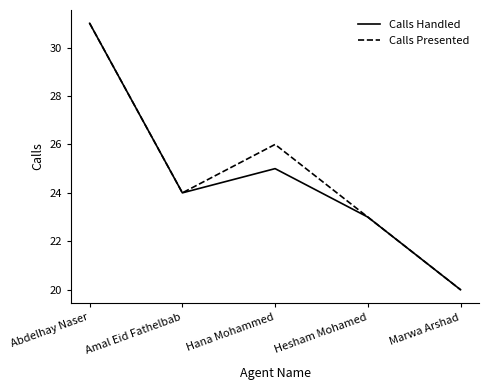

What is the maximum value for Calls Presented?

31